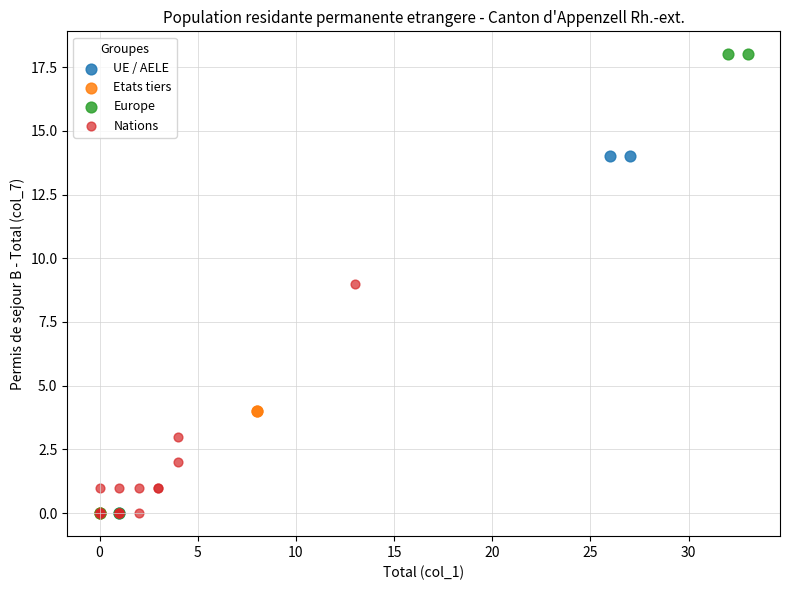

Which series reaches the maximum Y coordinate?

Europe